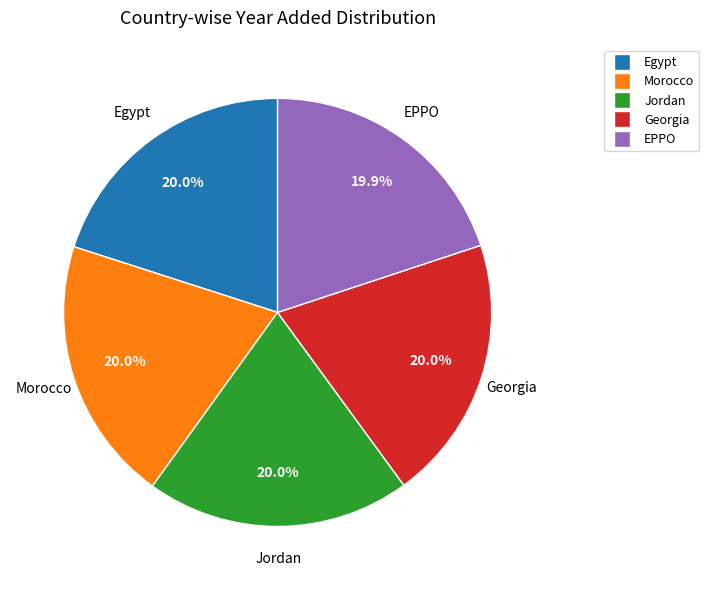

Count the number of slices in the pie.

5